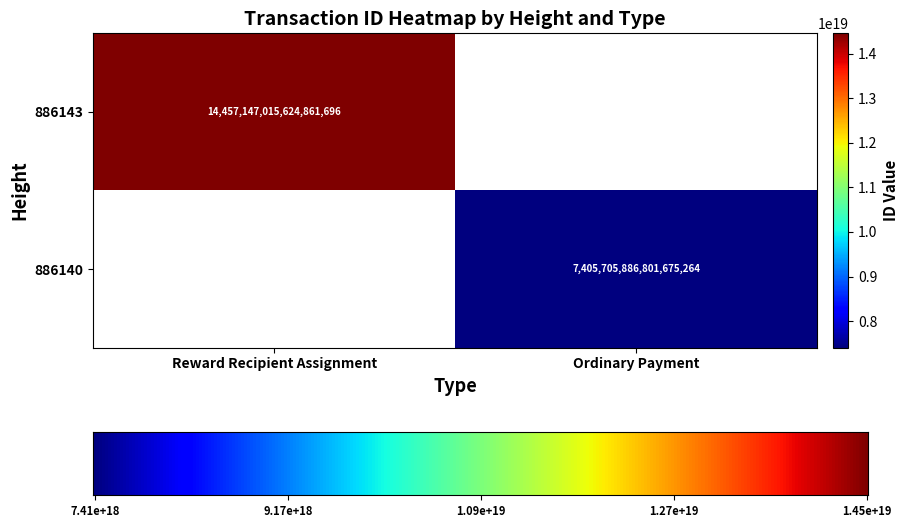

What is the maximum value shown in the chart?

14457147015624861696